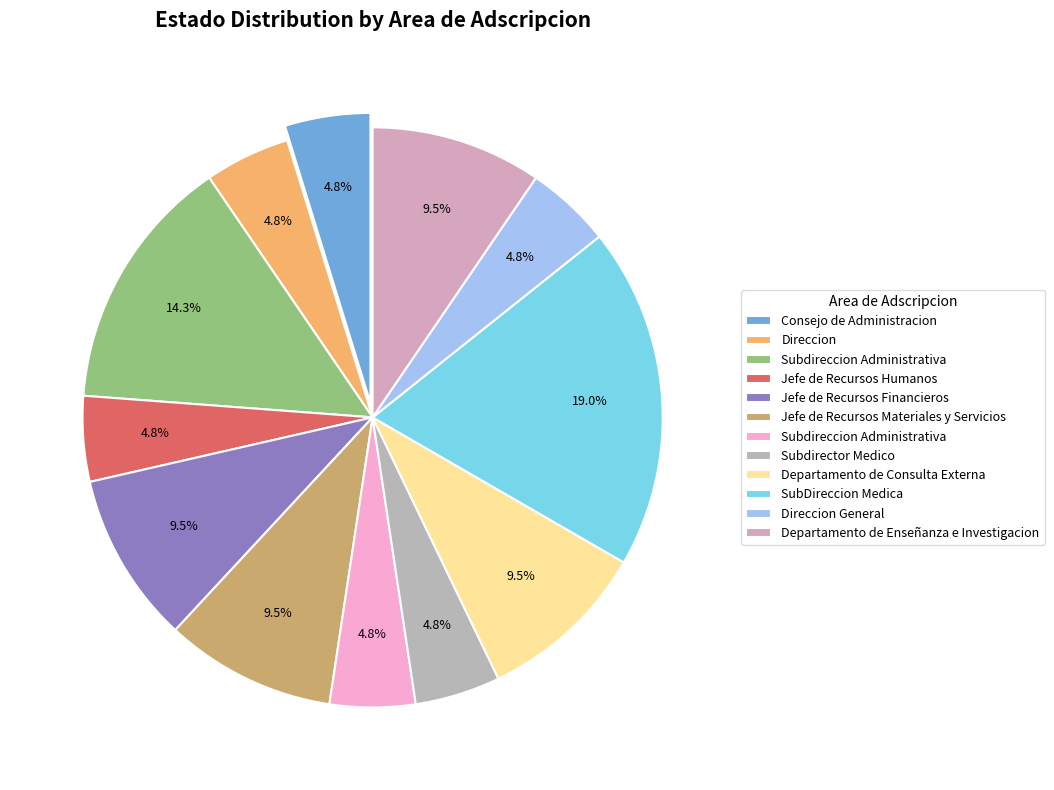

Which slice is the largest?

SubDireccion Medica